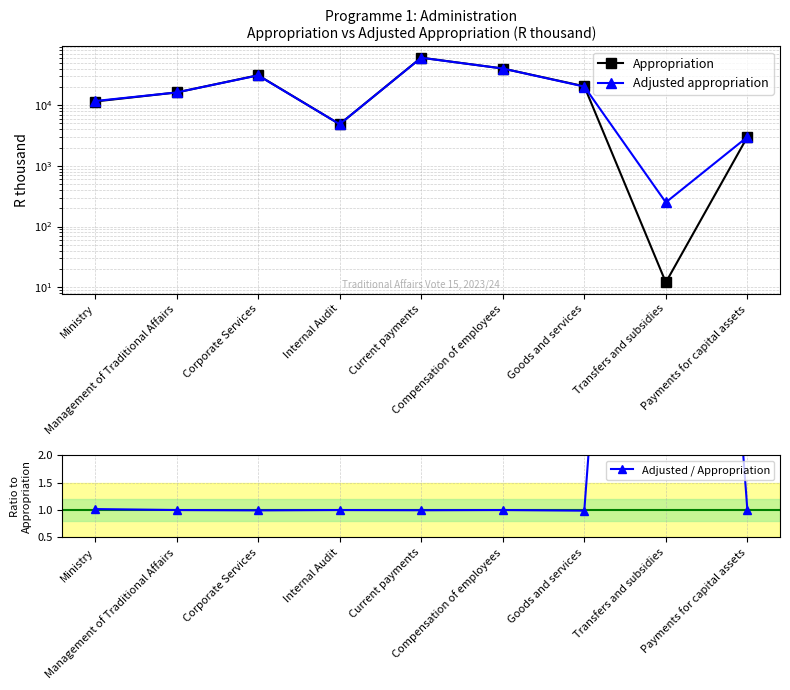

At which category does Adjusted / Appropriation reach its first local valley?

Corporate Services